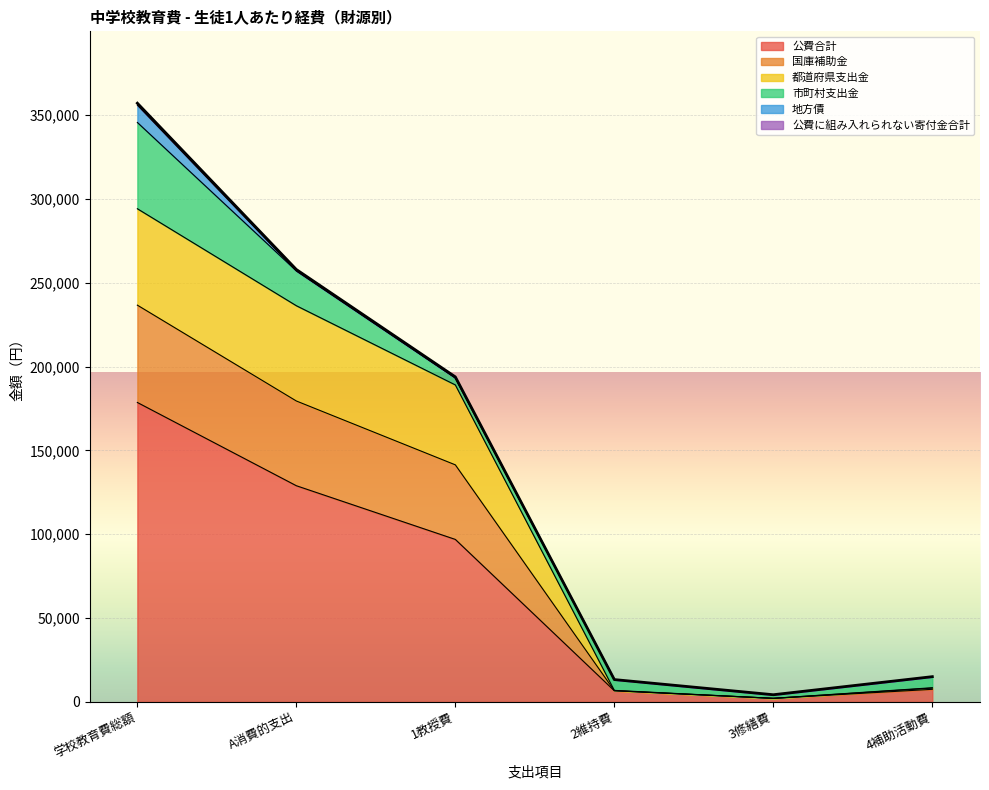

At which category does the chart reach its peak across all series?

学校教育費総額